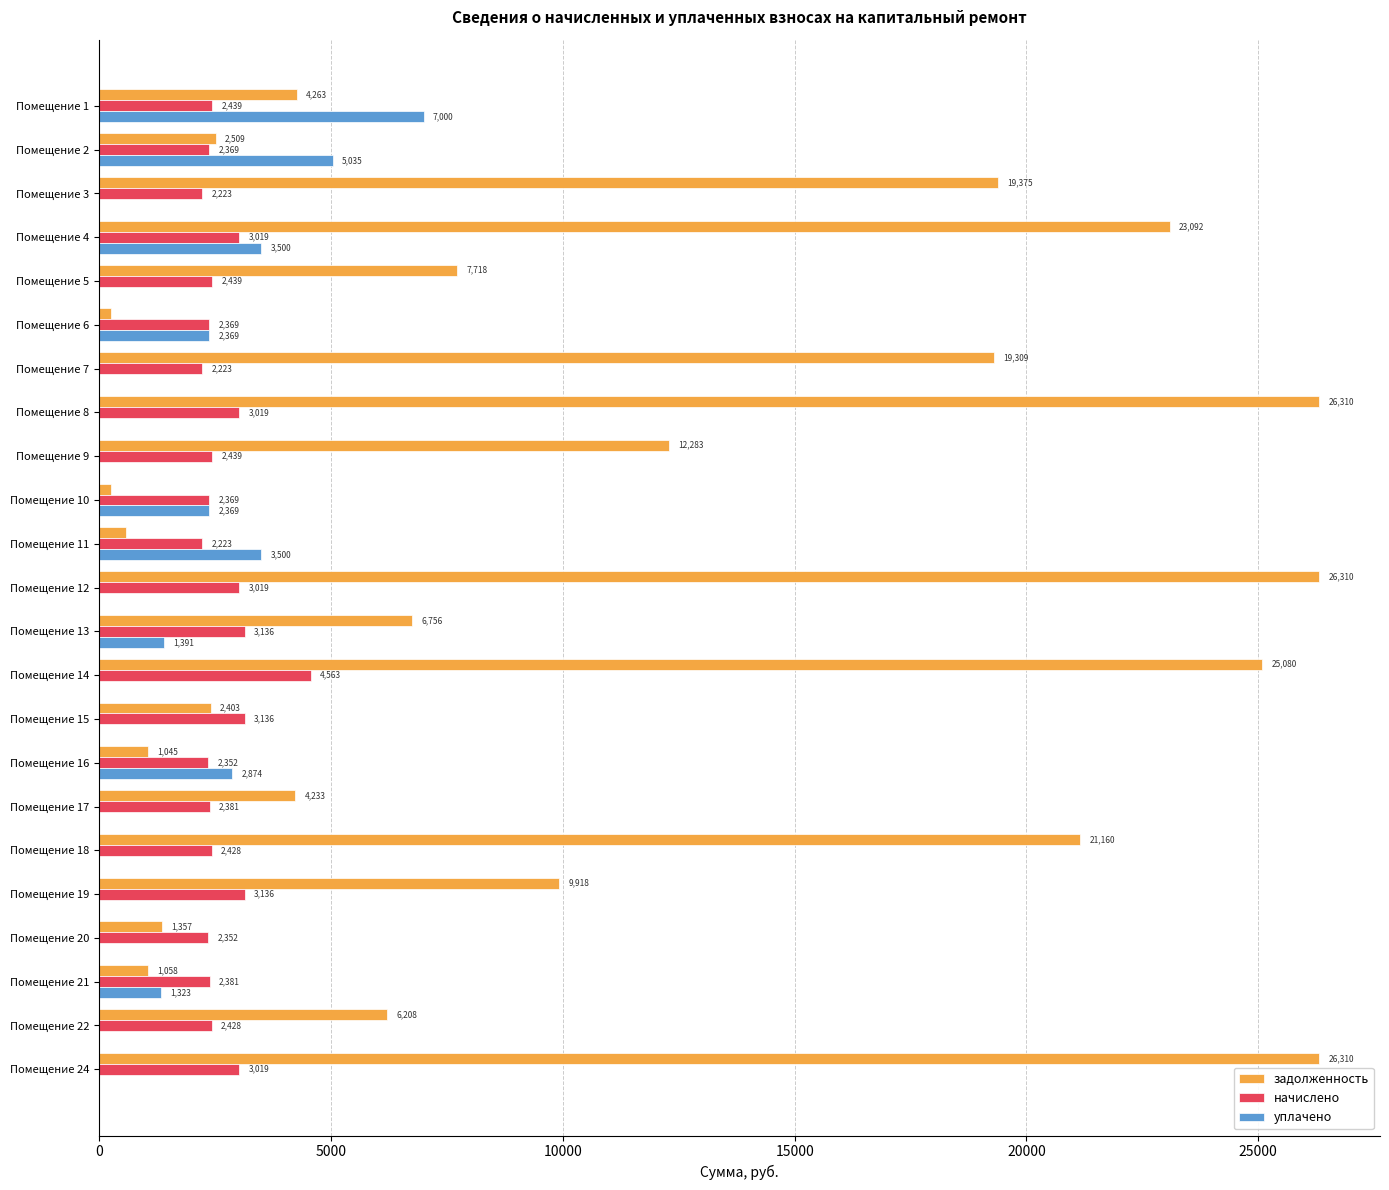

How many categories are shown in the chart?

23